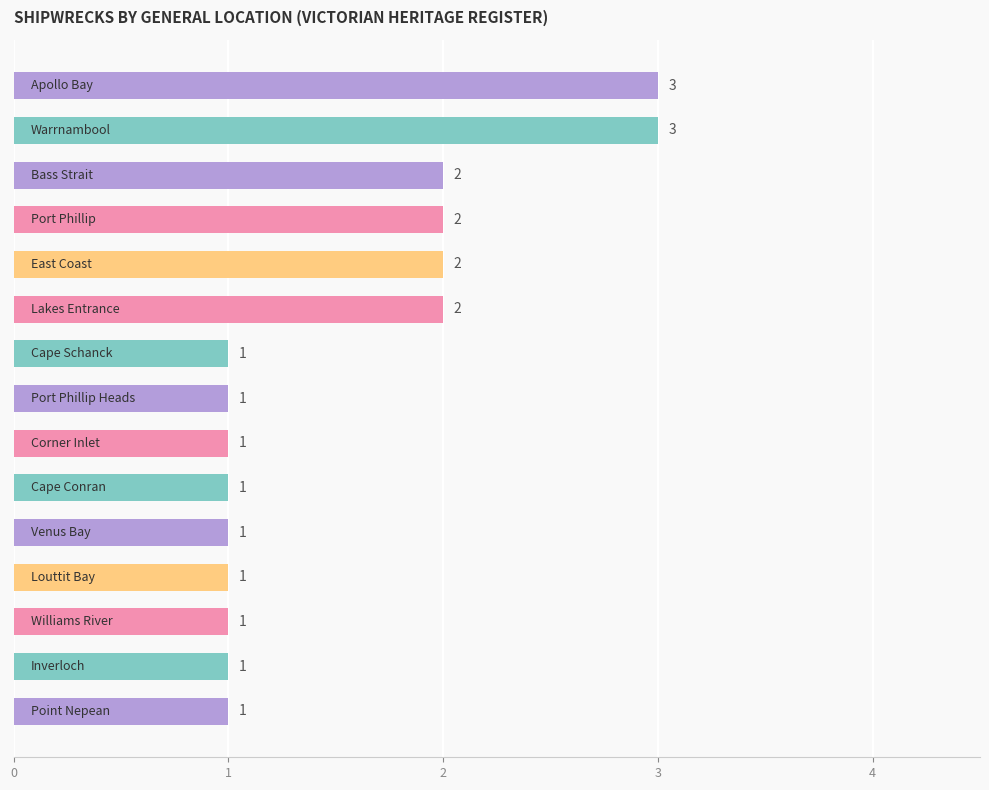

What is the sum of all values?

23